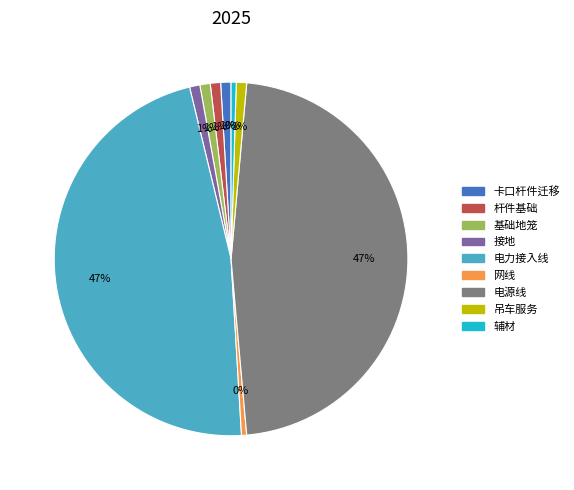

True or false: 电源线 accounts for 47% of the total.

True